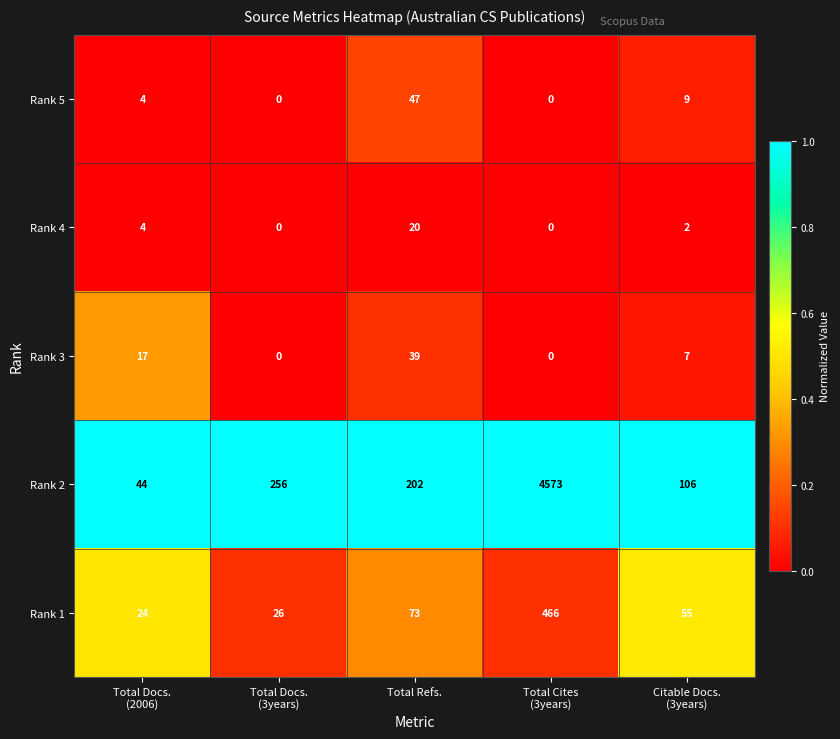

Which series has the largest total across all categories?

Rank 2